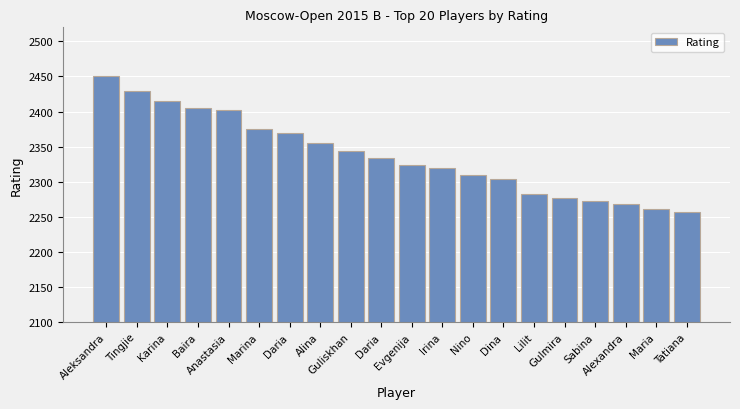

What is the value of the 4th bar from the left?

2405